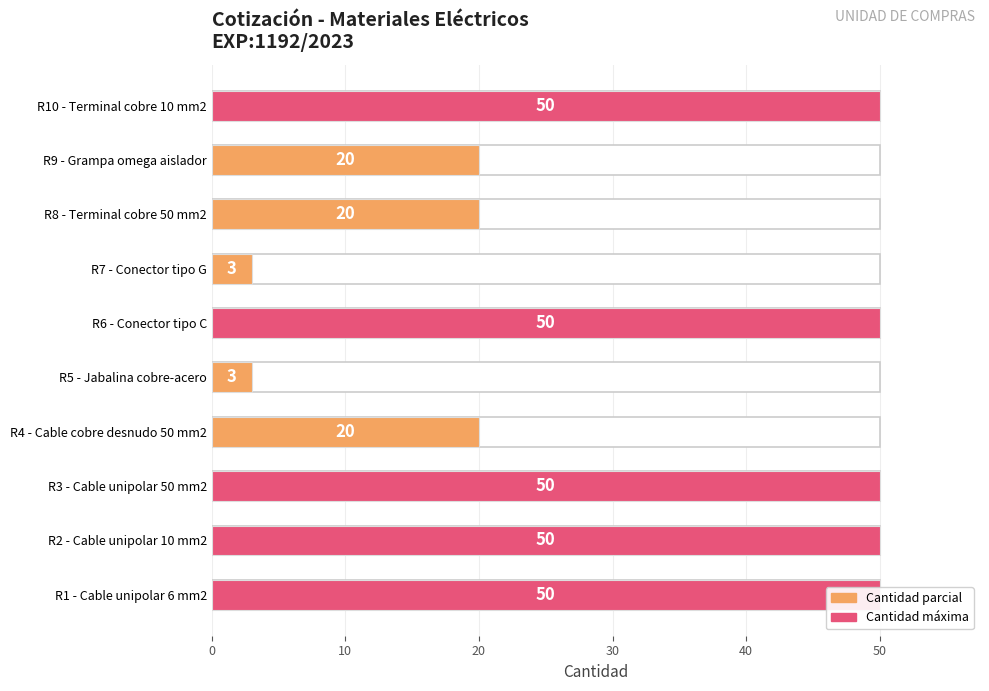

What is the approximate value at R3 - Cable unipolar 50 mm2, to the nearest 5?

50